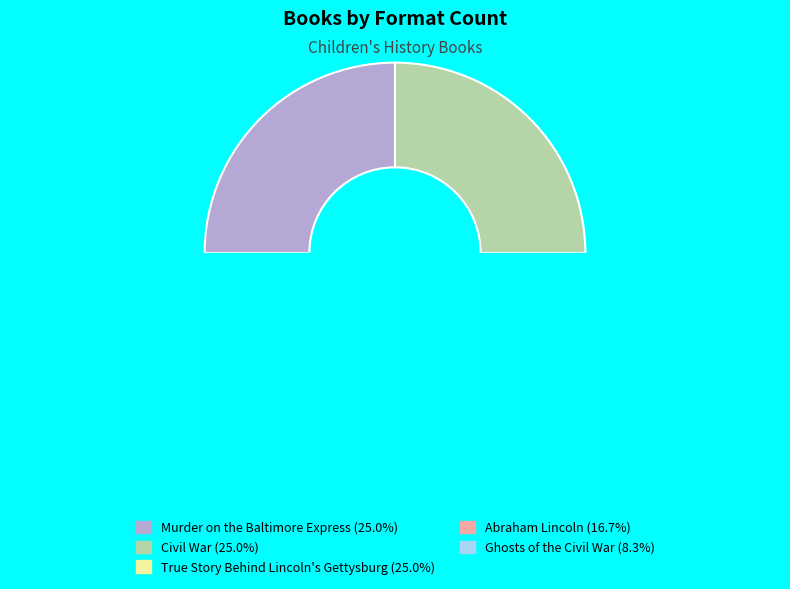

Which category has the smallest portion of the pie?

Ghosts of the Civil War